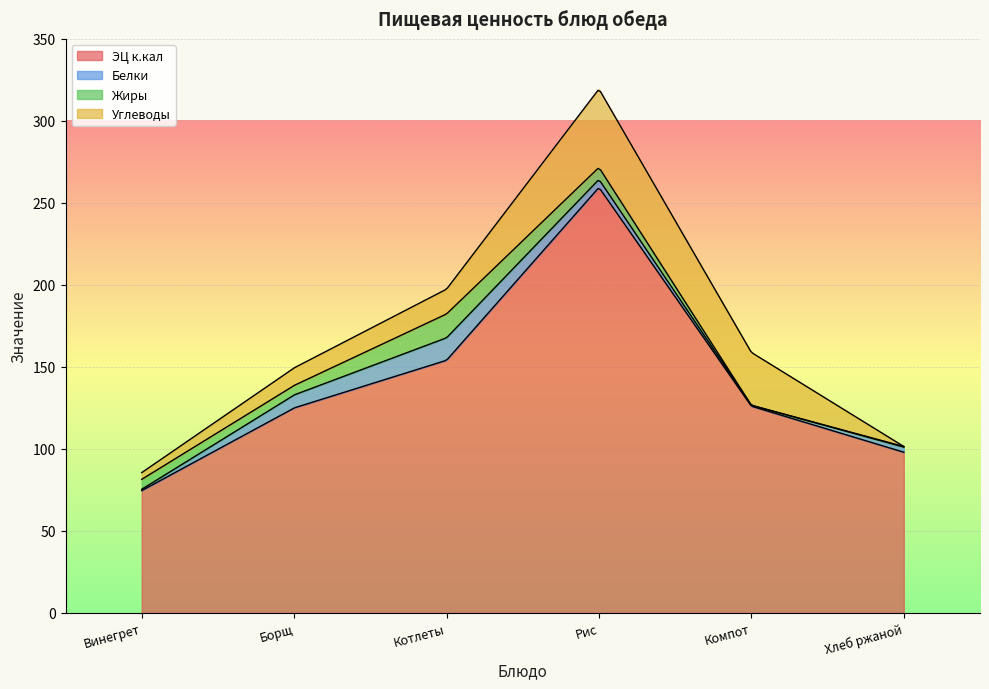

Reading right to left, transcribe all the data shown in this chart.

ЭЦ к.кал: Хлеб ржаной=98.0	Компот=126.0	Рис=259.4	Котлеты=154.1	Борщ=125.0	Винегрет=74.6
Белки: Хлеб ржаной=3.1	Компот=0.6	Рис=4.9	Котлеты=13.7	Борщ=7.9	Винегрет=0.8
Жиры: Хлеб ржаной=0.4	Компот=0.0	Рис=7.3	Котлеты=14.5	Борщ=5.8	Винегрет=6.1
Углеводы: Хлеб ржаной=0.0	Компот=32.2	Рис=47.8	Котлеты=15.1	Борщ=10.7	Винегрет=4.1